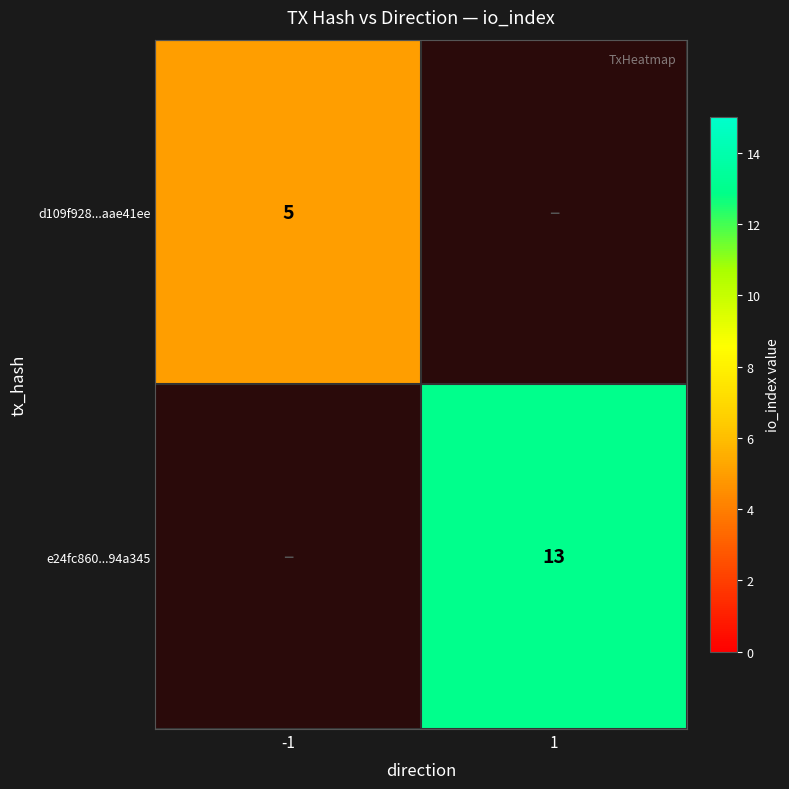

Is the value of d109f928...aae41ee at -1 greater than the value of e24fc860...94a345 at 1?

No